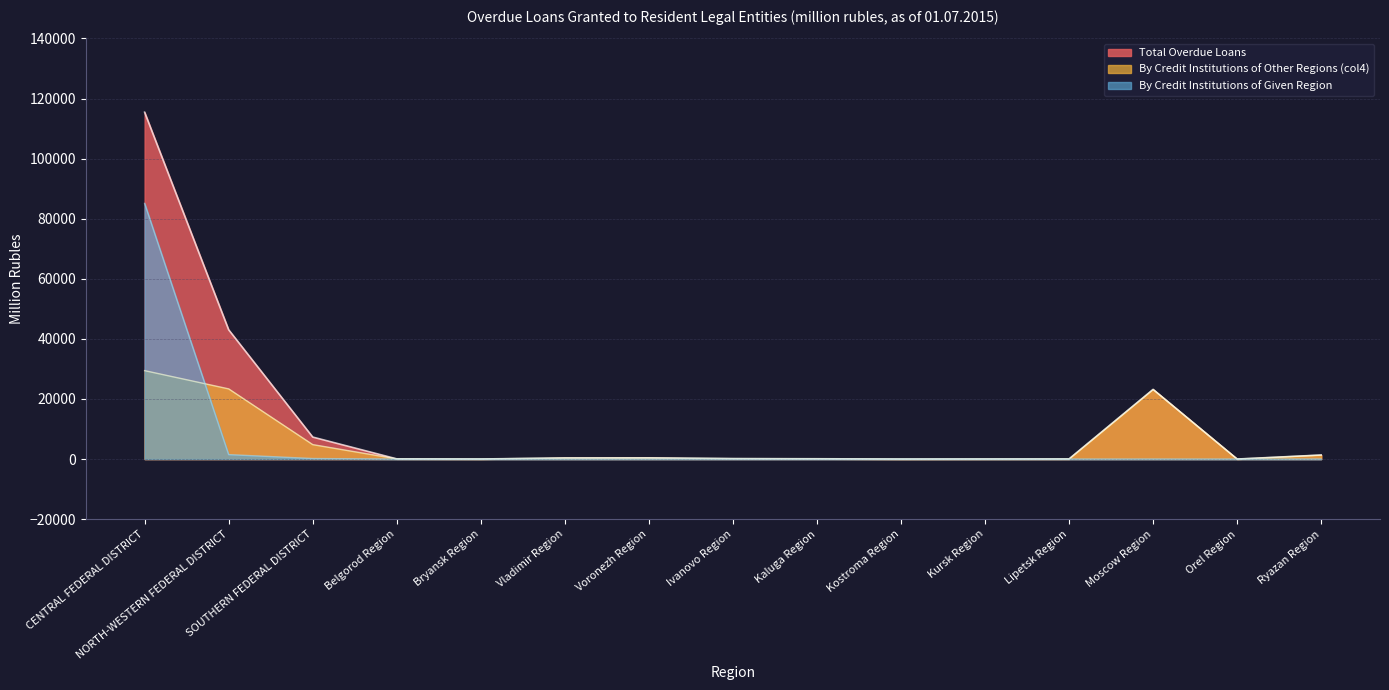

What are all the series names shown in the legend?

Total Overdue Loans, By Credit Institutions of Other Regions (col4), By Credit Institutions of Given Region